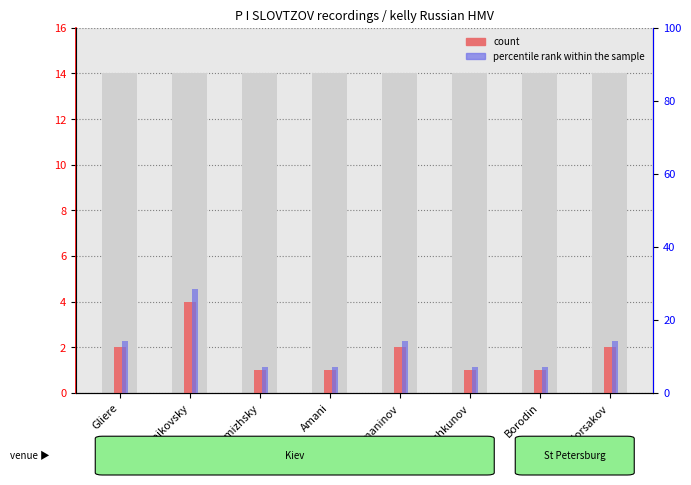

Reading right to left, transcribe all the data shown in this chart.

count: 2.0	1.0	1.0	2.0	1.0	1.0	4.0	2.0
percentile rank within the sample: 14.3	7.1	7.1	14.3	7.1	7.1	28.6	14.3